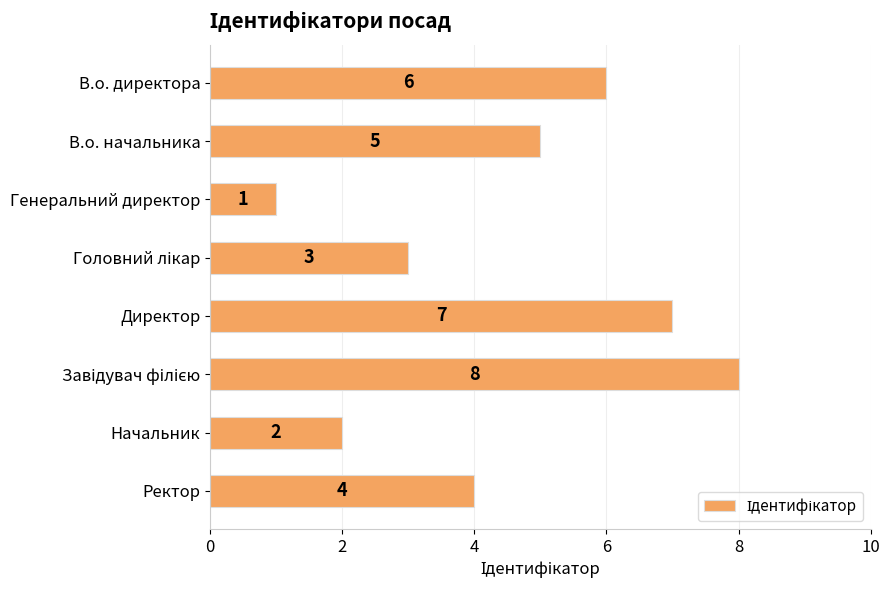

What is the value of the 8th bar from the top?

4